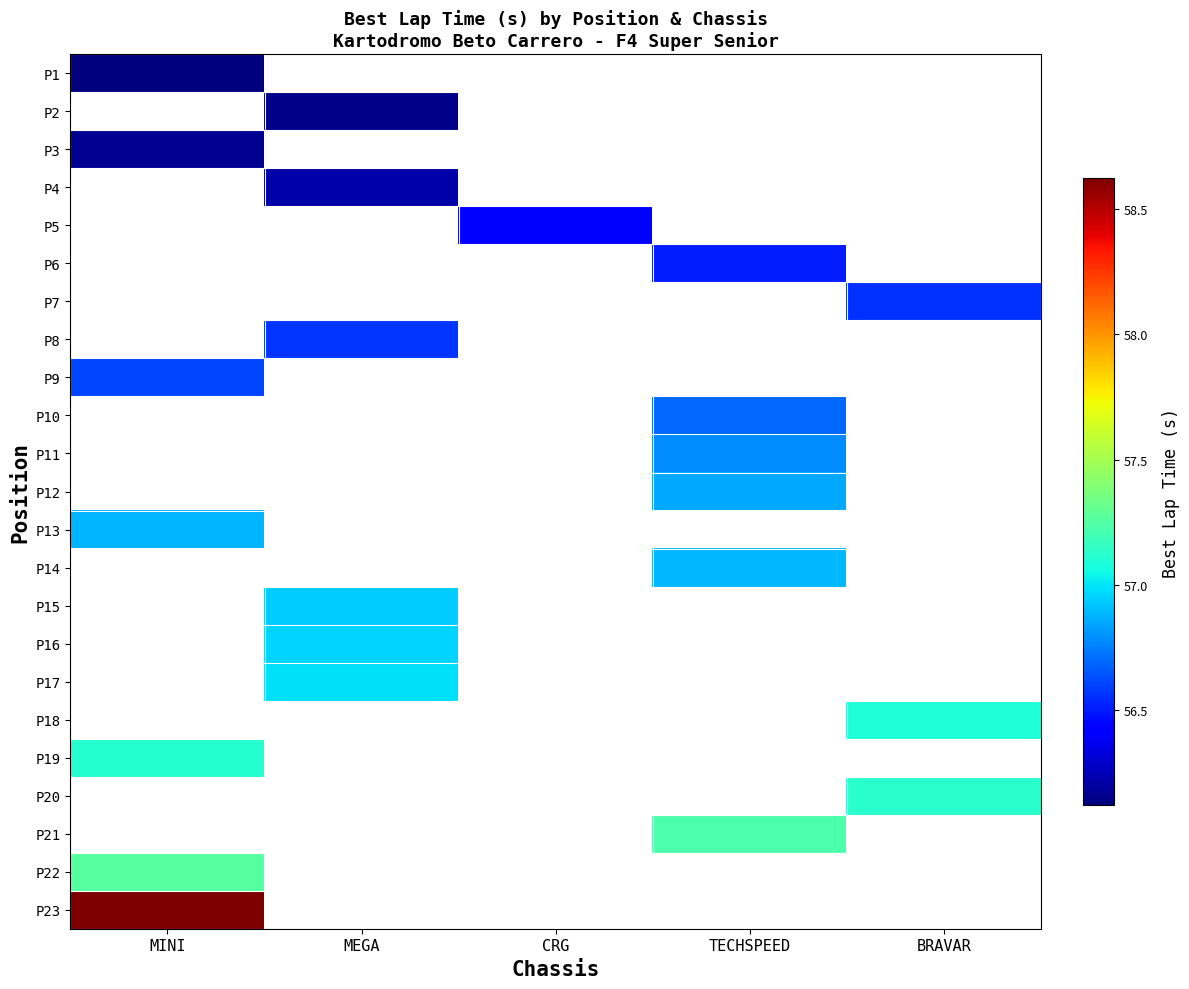

At which category does the chart reach its minimum across all series?

MINI